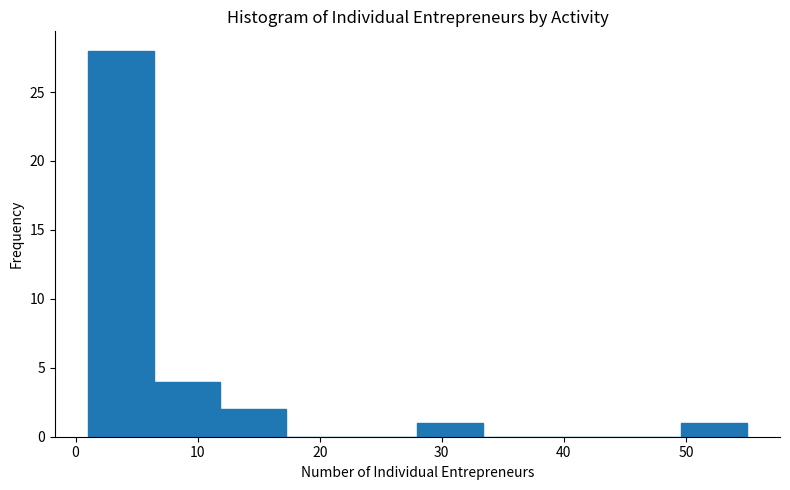

Over which range of the x-axis is the bar tallest?

1.0 to 6.4